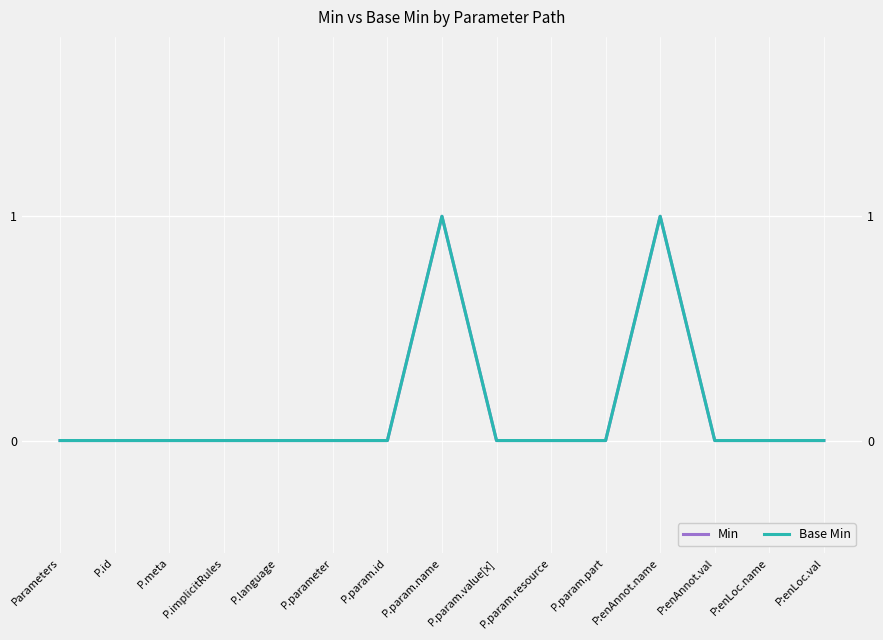

True or false: Min has a value of 0 at P.param.part.

True